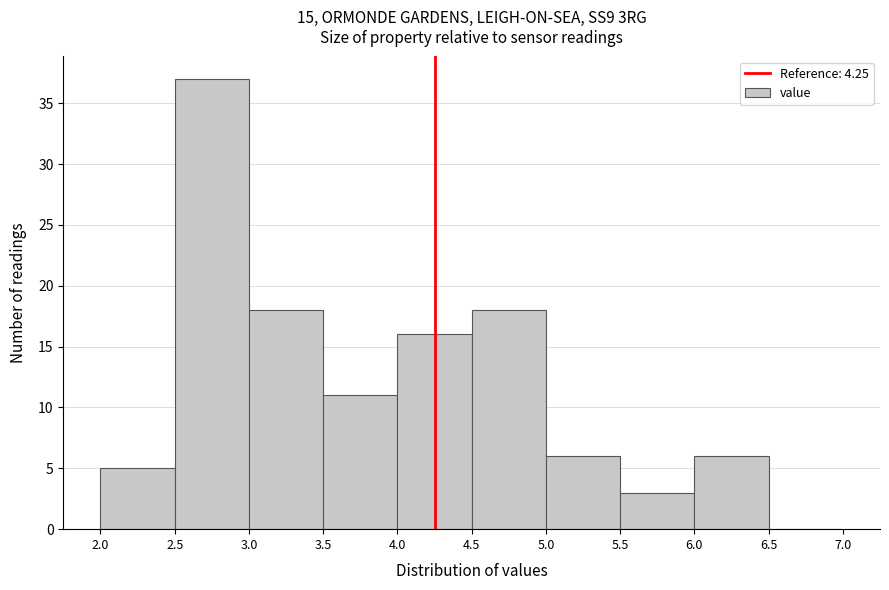

Reading left to right, transcribe this chart: for each bar, give the range it covers on the x-axis and its height. The values are not printed on the chart, so give them approximately, as read against the axis.

2.0 to 2.5: 5
2.5 to 3.0: 37
3.0 to 3.5: 18
3.5 to 4.0: 11
4.0 to 4.5: 16
4.5 to 5.0: 18
5.0 to 5.5: 6
5.5 to 6.0: 3
6.0 to 6.5: 6
6.5 to 7.0: 0